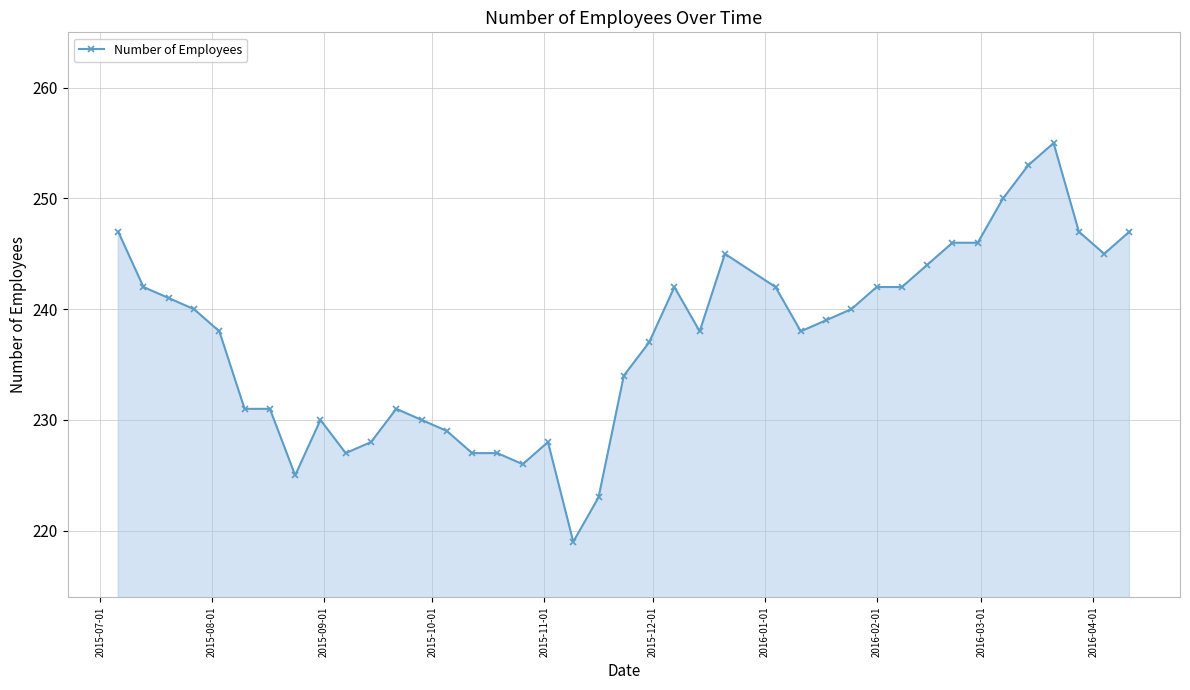

What is the difference between the maximum and second lowest values?

32